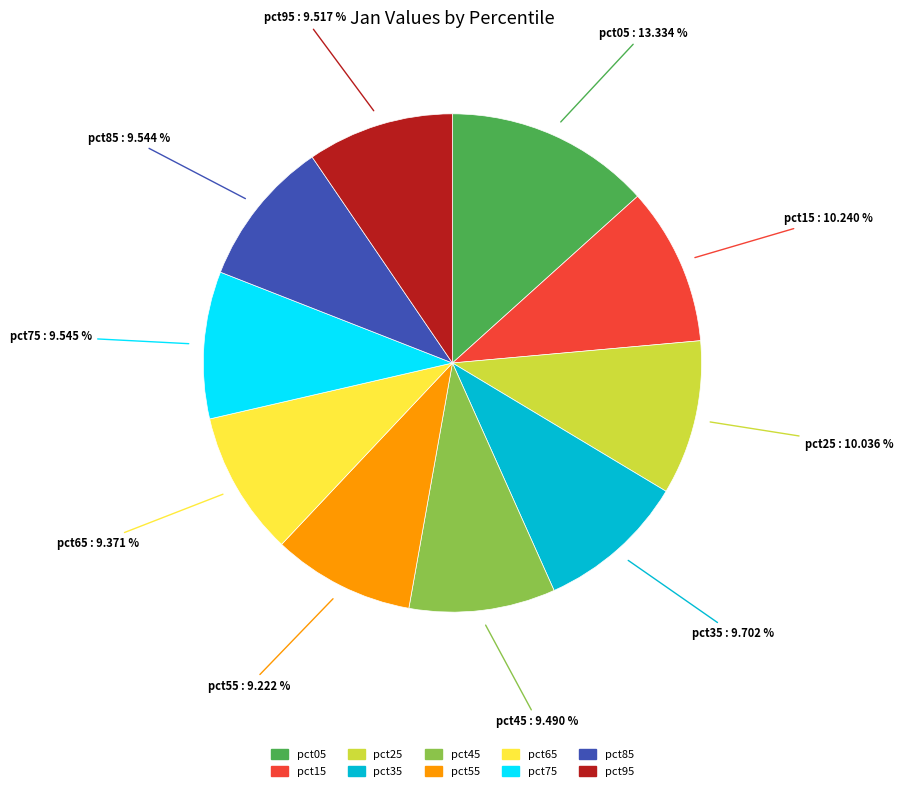

Combined, do pct85 and pct55 account for over 50%?

No